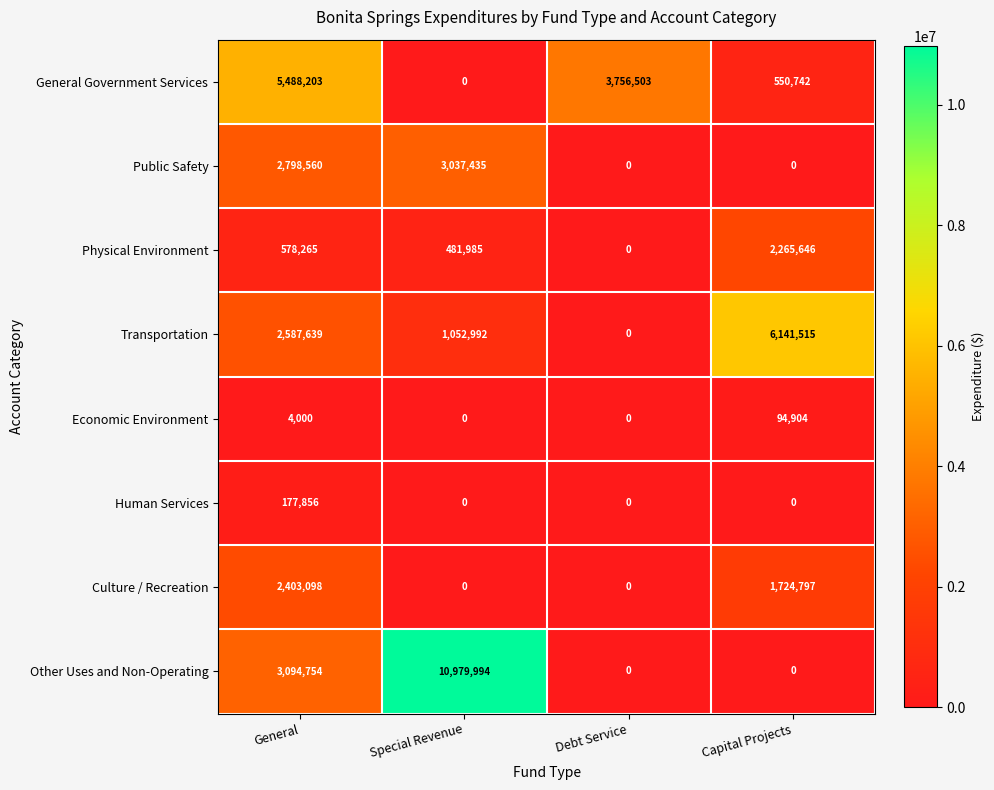

What is the maximum value shown in the chart?

10979994